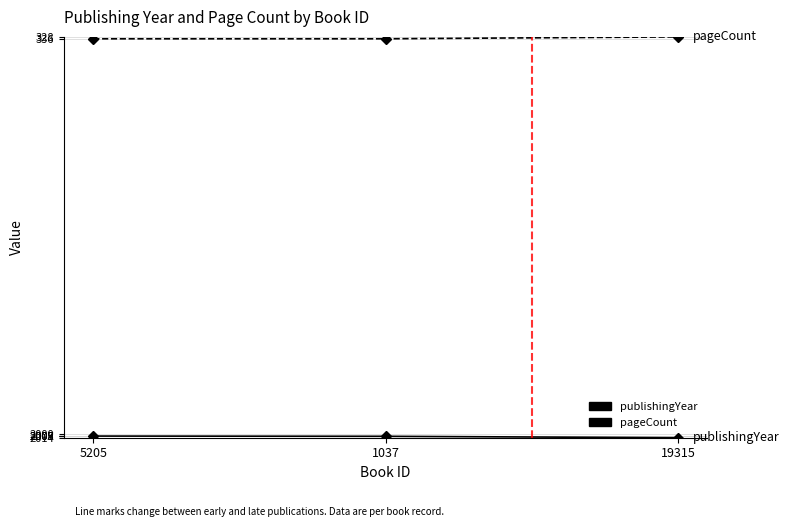

What is the difference between the highest and lowest values at 19315?

1686